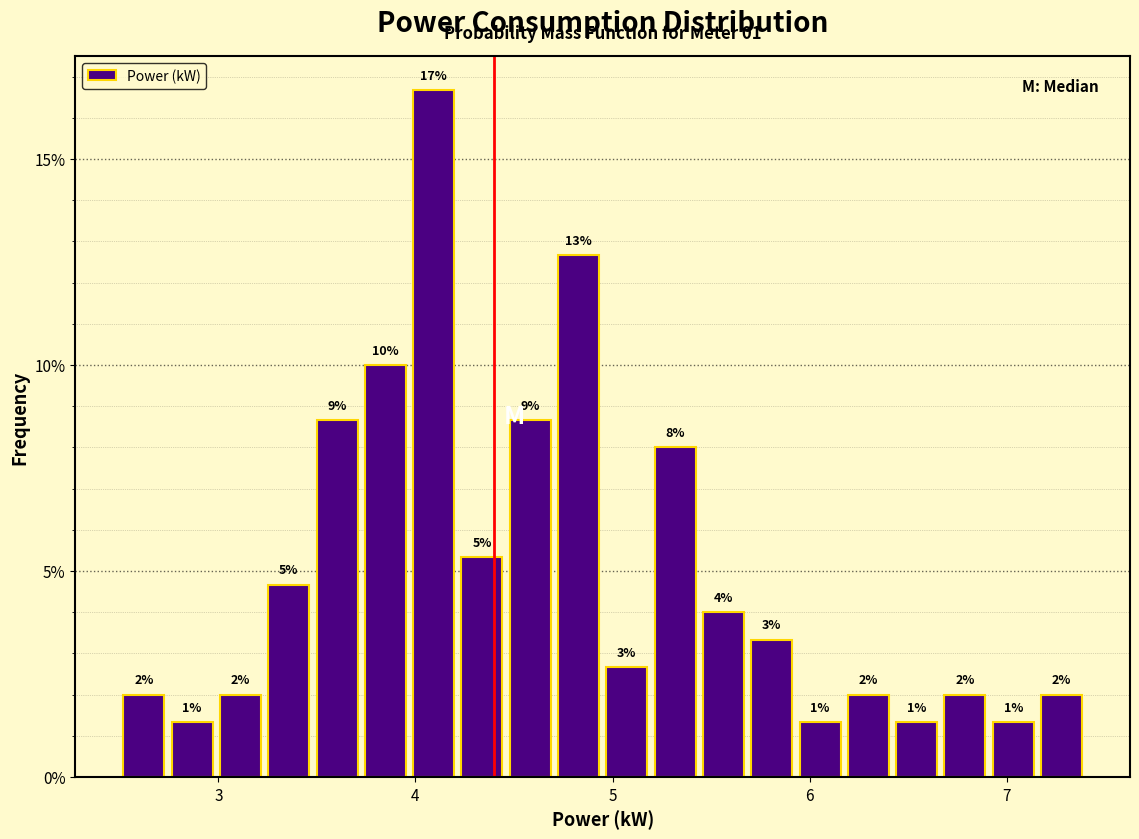

Around what value on the x-axis is the tallest bar? Give the approximate position of its centre, as read against the axis.

4.1